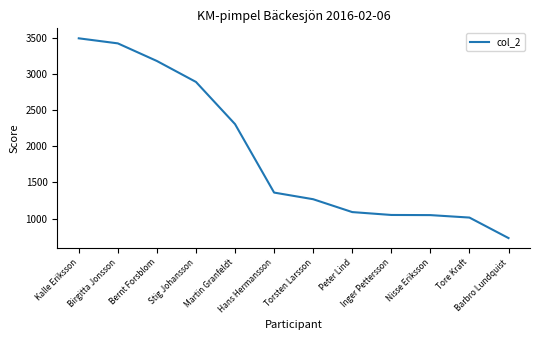

What value does the data have at Stig Johansson?

2892